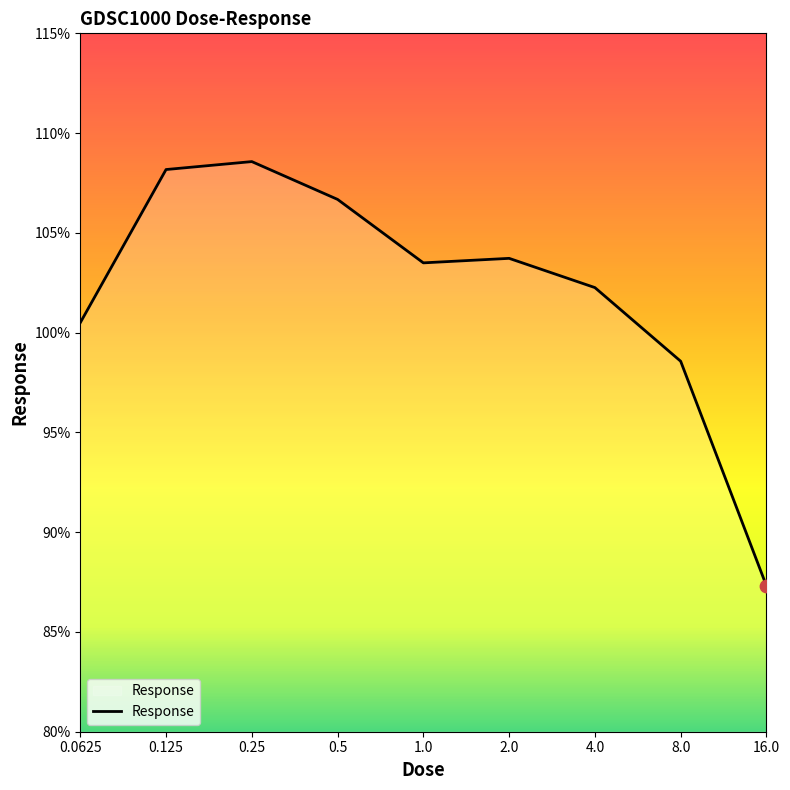

What is the smallest value displayed?

87.3